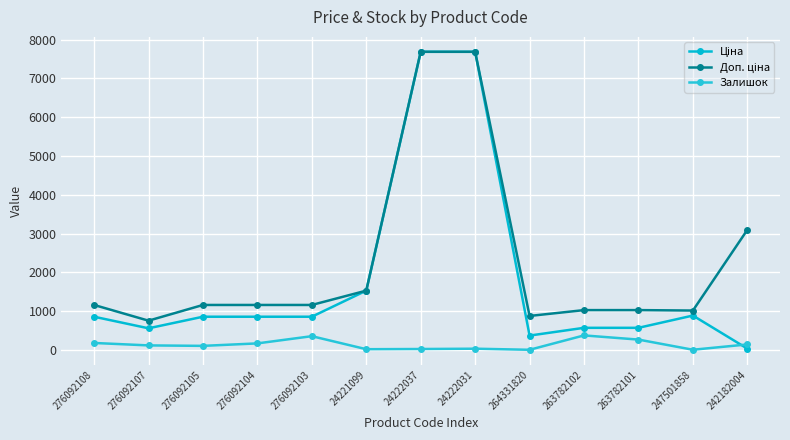

At 263782101, list the series in order from smallest to largest.

Залишок, Ціна, Доп. ціна